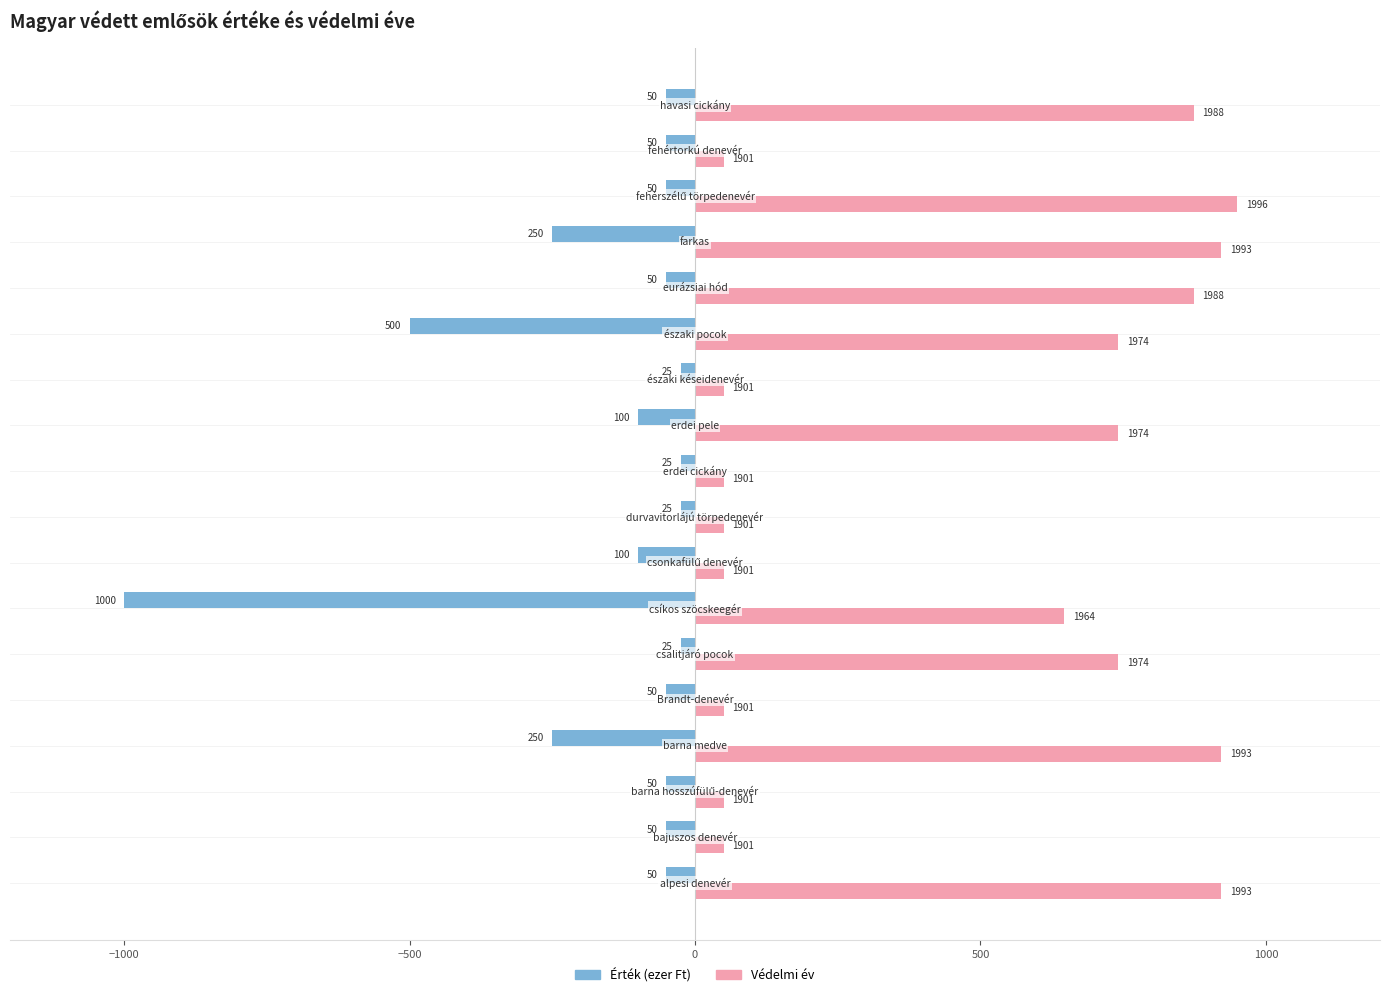

Reading left to right, what are all the values shown in this chart?

Érték (ezer Ft): -50.0	-50.0	-50.0	-250.0	-50.0	-25.0	-1000.0	-100.0	-25.0	-25.0	-100.0	-25.0	-500.0	-50.0	-250.0	-50.0	-50.0	-50.0
Védelmi év (skálázva): 921.6	50.0	50.0	921.6	50.0	741.6	646.8	50.0	50.0	50.0	741.6	50.0	741.6	874.2	921.6	950.0	50.0	874.2